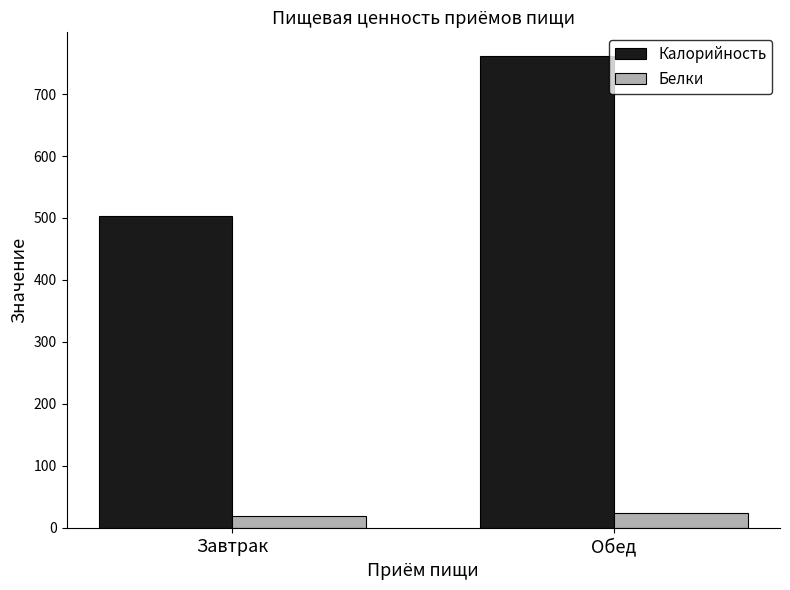

What is the difference between the maximum and minimum values in the Белки series?

5.1